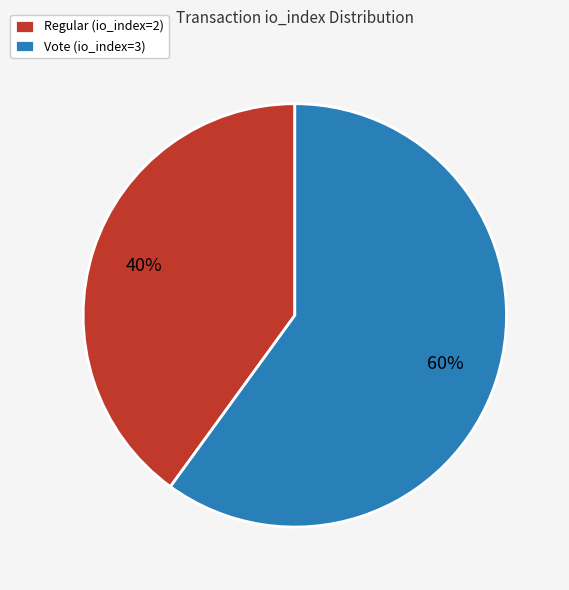

To the nearest percent, what is the combined percentage of Vote (io_index=3) and Regular (io_index=2)?

100%